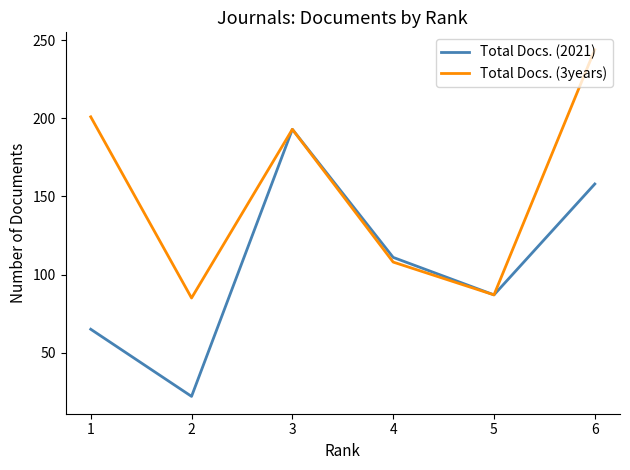

What are all the series names shown in the legend?

Total Docs. (2021), Total Docs. (3years)